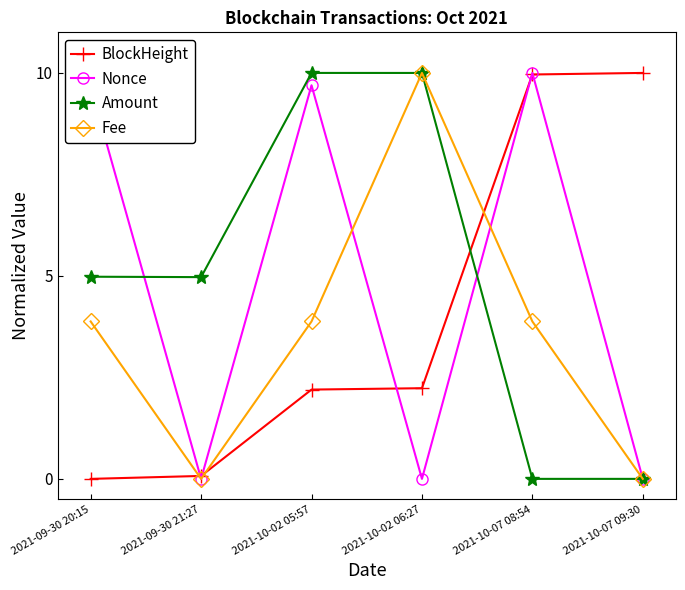

How many intersections are there between BlockHeight and Amount?

1